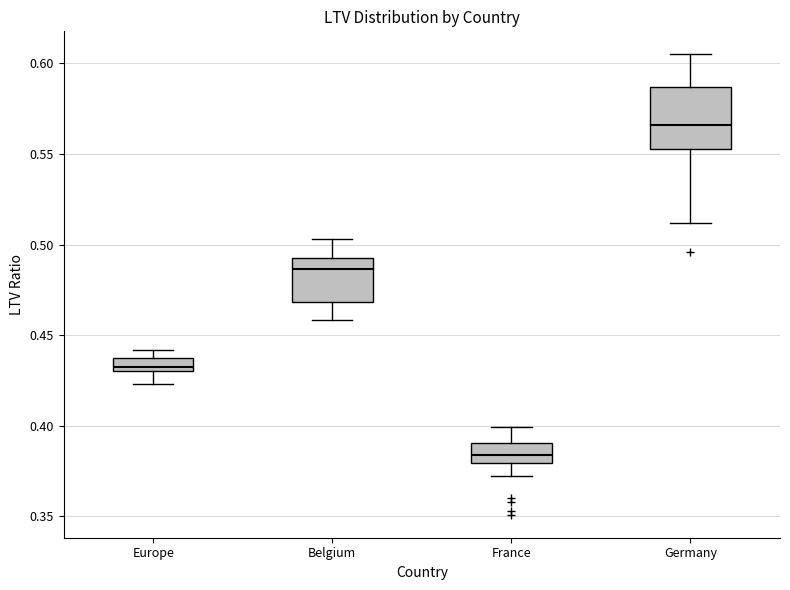

Where does the median line of the box for Germany sit on the y-axis? The values are not printed on the chart, so give them approximately, as read against the axis.

0.565